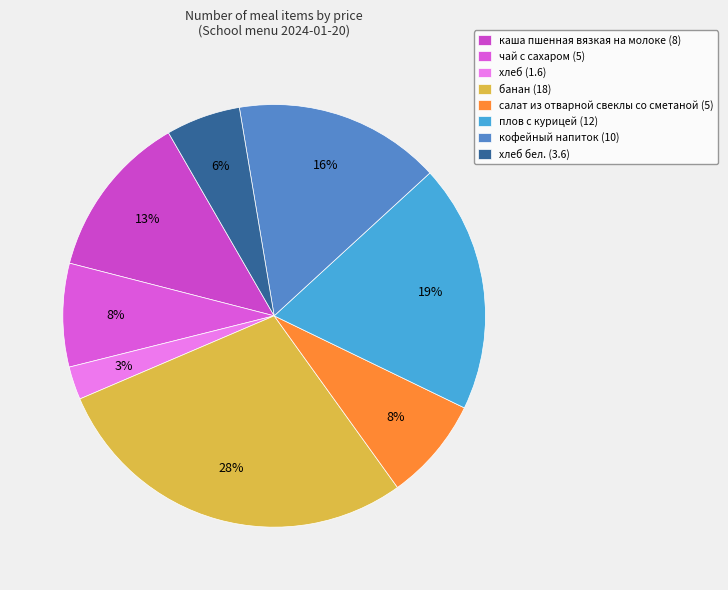

What is the largest slice in the pie chart?

банан (18)